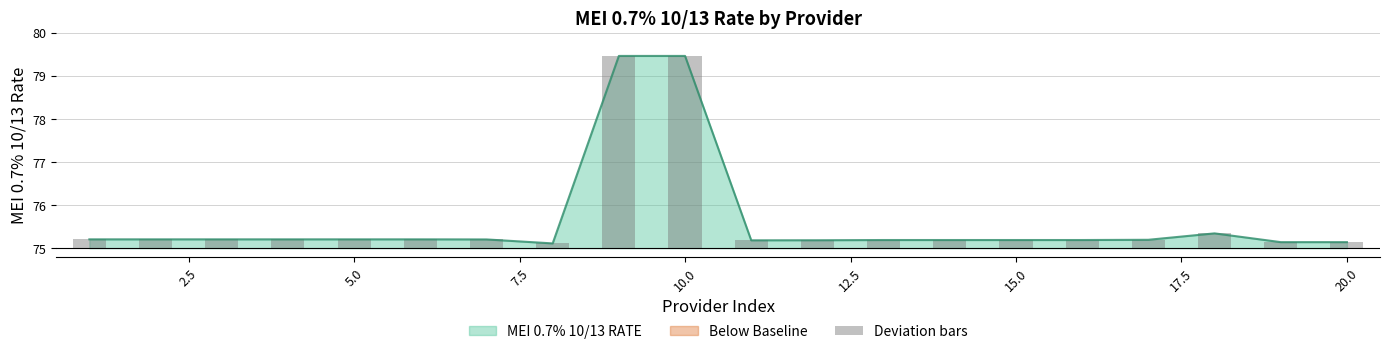

What is the lowest value of the MEI 0.7% 10/13 RATE series?

75.1